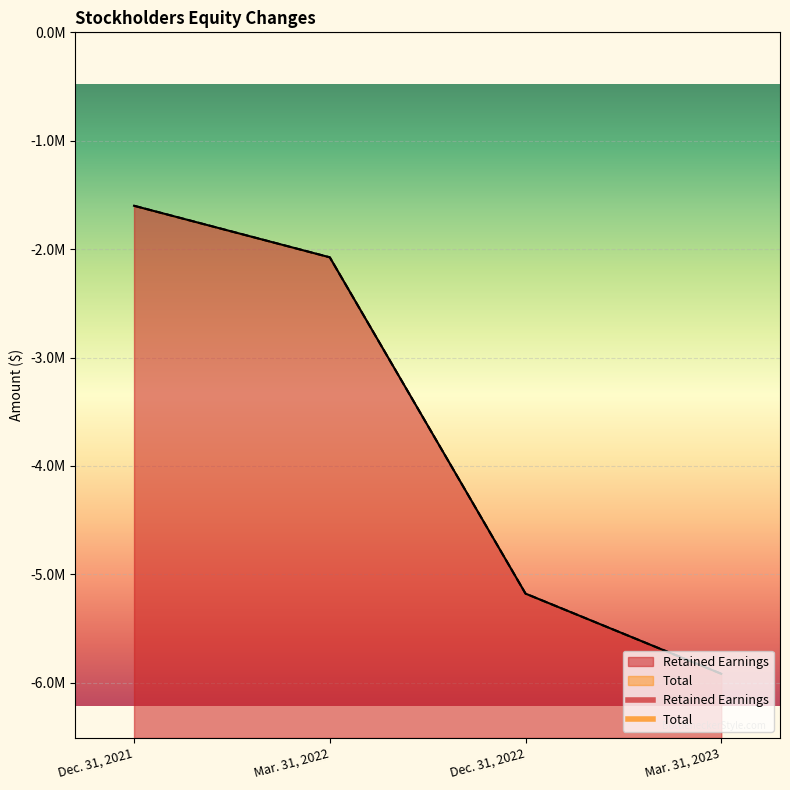

True or false: Retained Earnings has more than 0 interior local peaks.

False